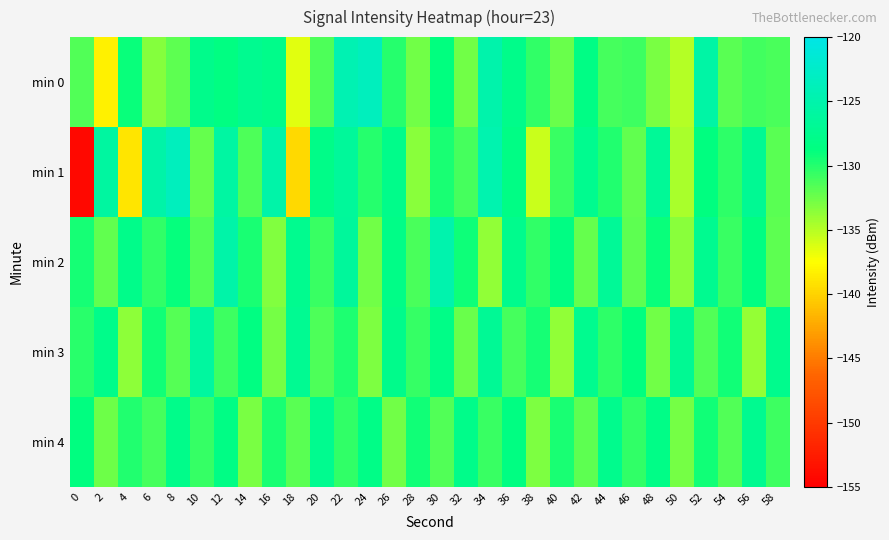

How many distinct data groups are displayed?

5